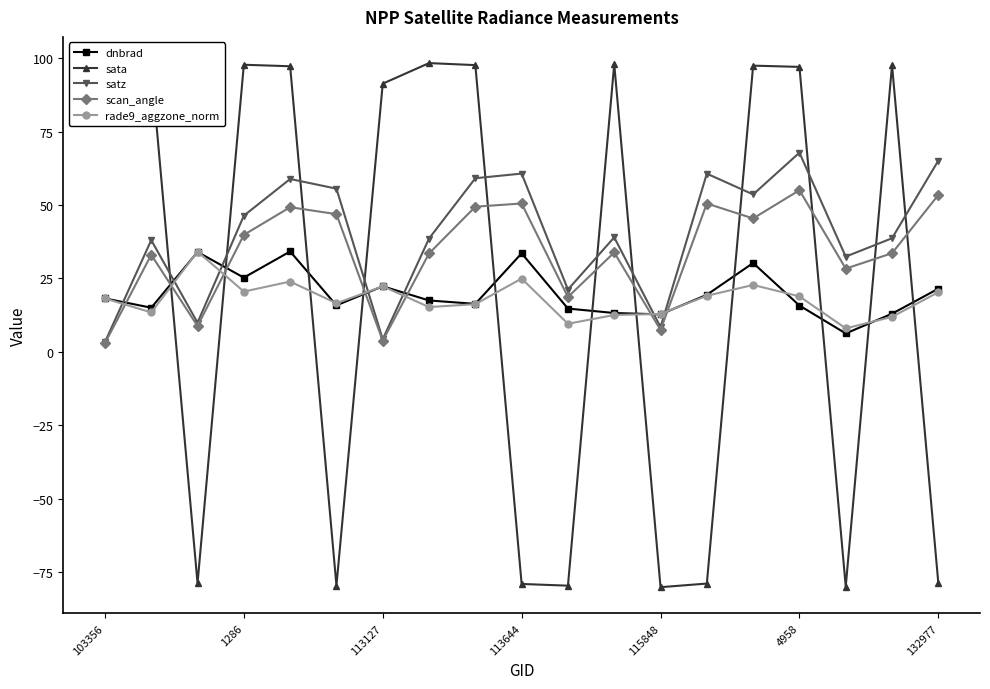

True or false: satz has more than 2 interior local peaks.

True